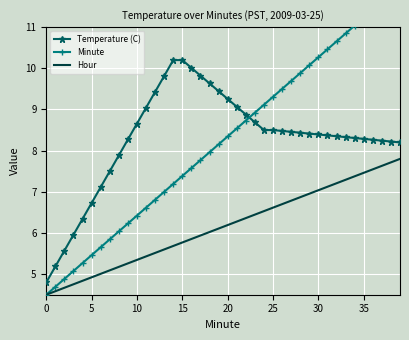

At which label does Temperature (C) first exceed 8?

9